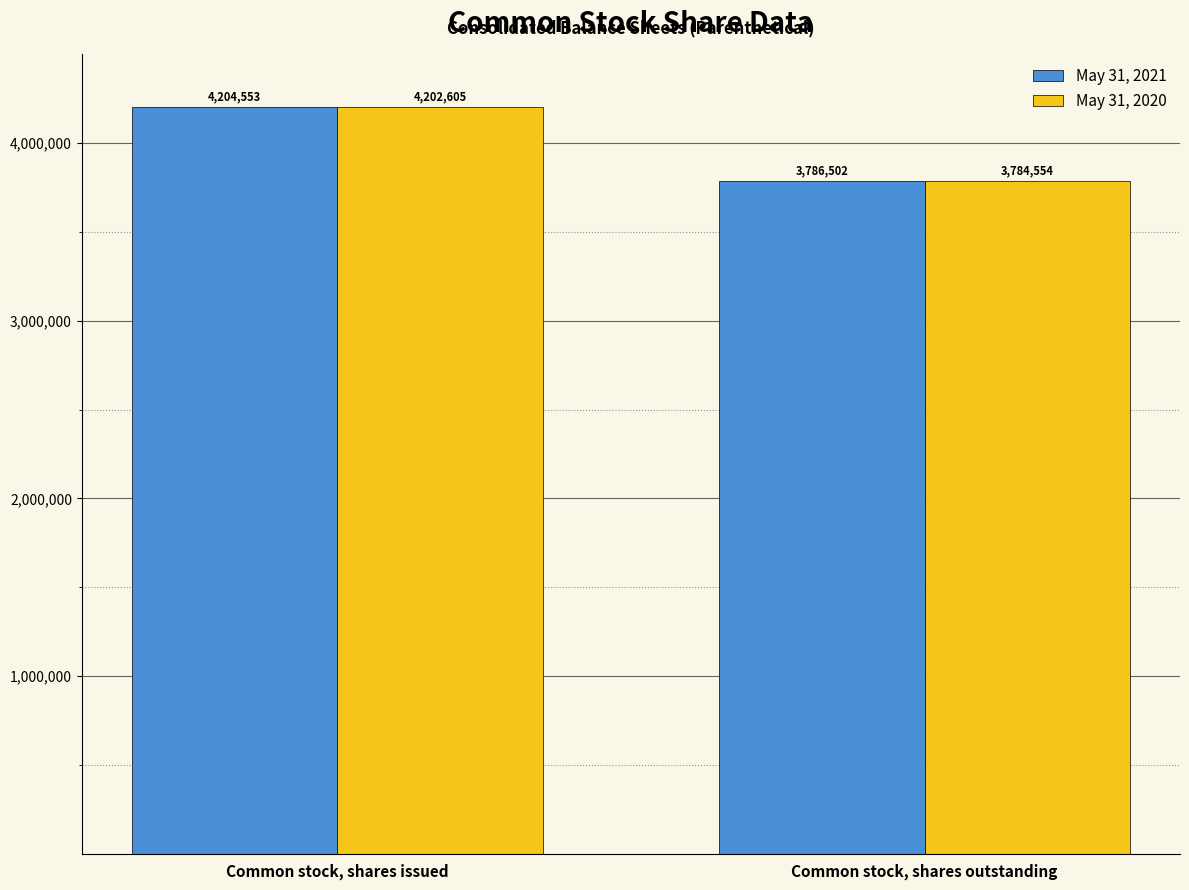

What is the difference between the May 31, 2021 values at Common stock, shares outstanding and Common stock, shares issued?

418051